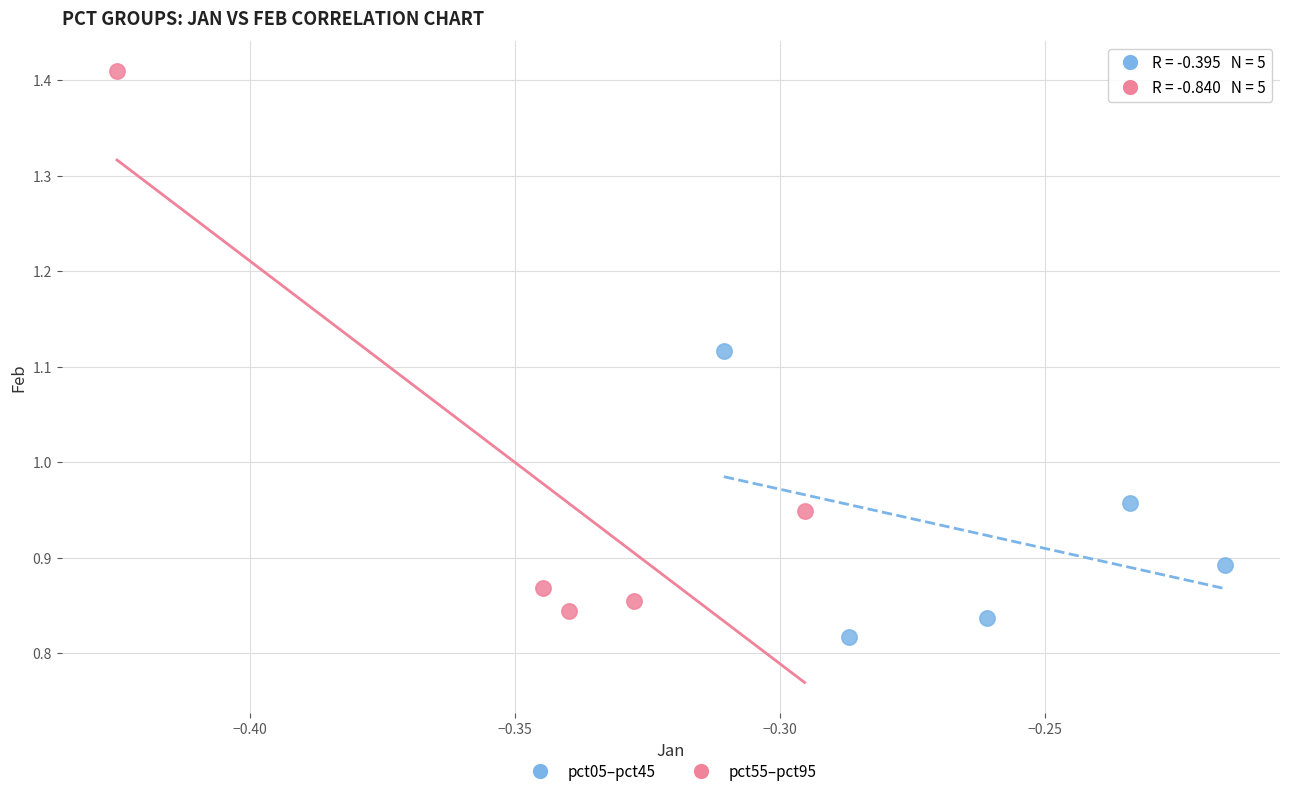

Which series contains the highest Y value?

pct55–pct95